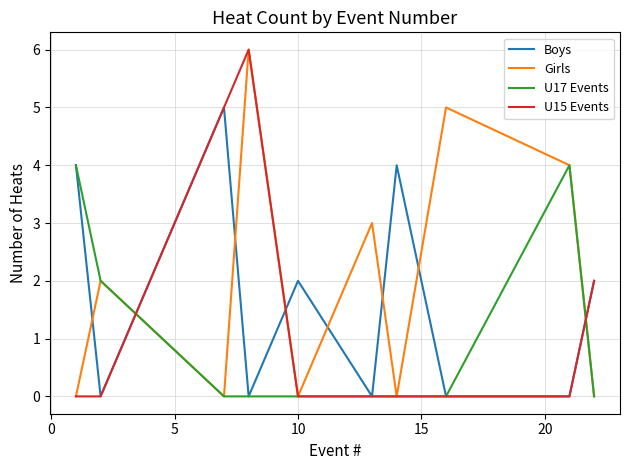

Is this an area chart (filled region under the line)?

No